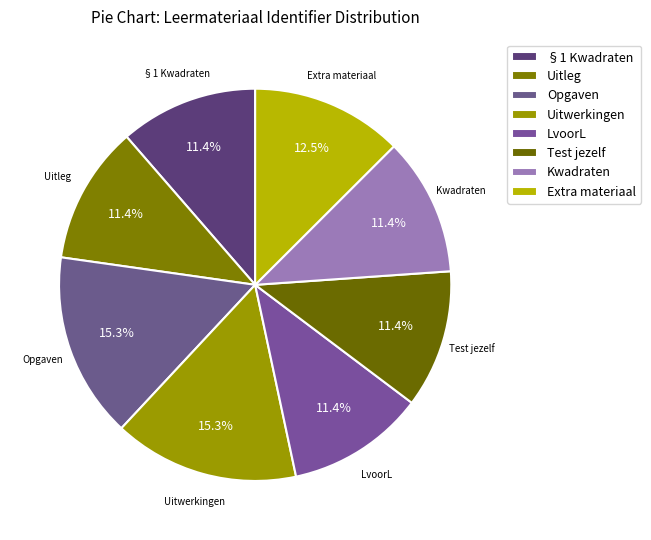

Count the number of slices in the pie.

8